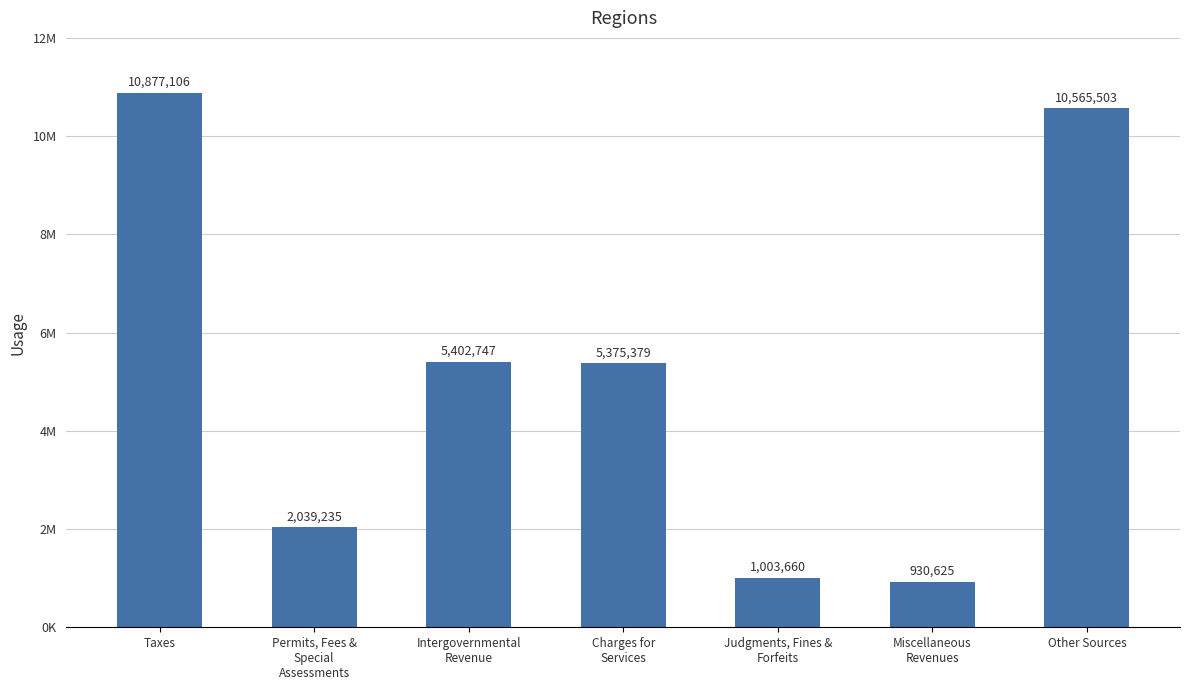

Are the bars horizontal?

No